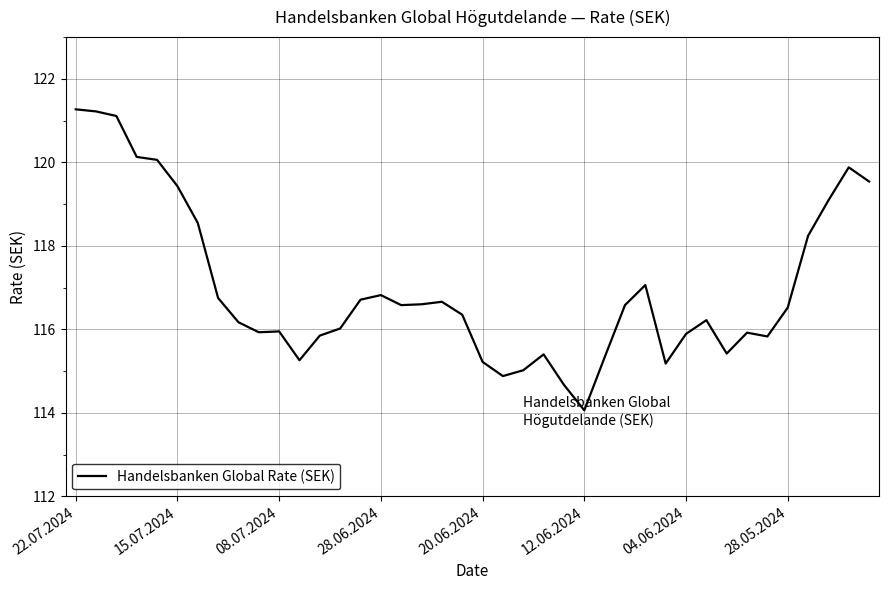

What is the minimum value shown in the chart?

114.1